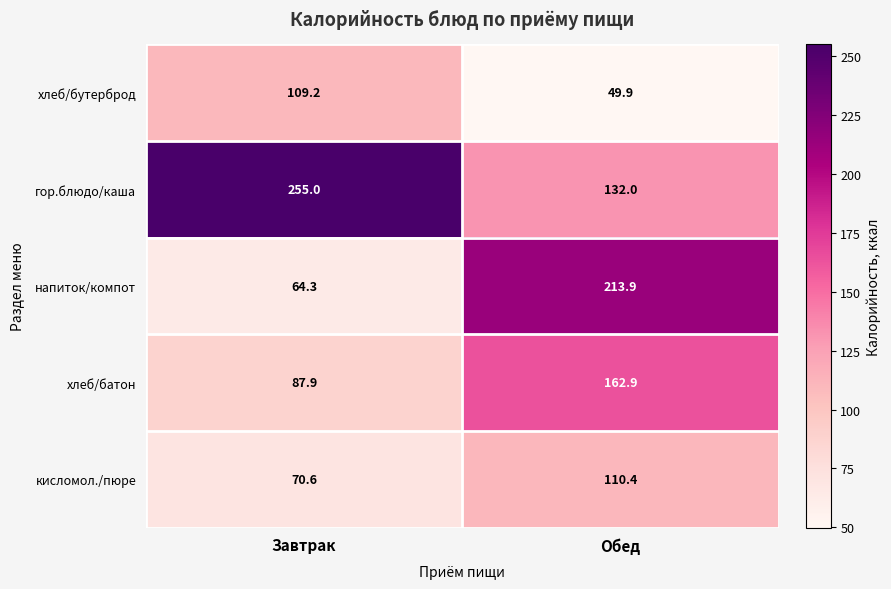

Which series has the largest total across all categories?

гор.блюдо/каша